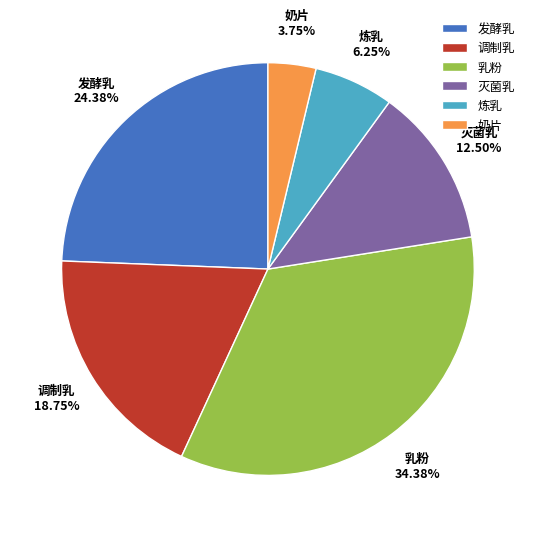

Rank the categories by value from lowest to highest.

奶片, 炼乳, 灭菌乳, 调制乳, 发酵乳, 乳粉